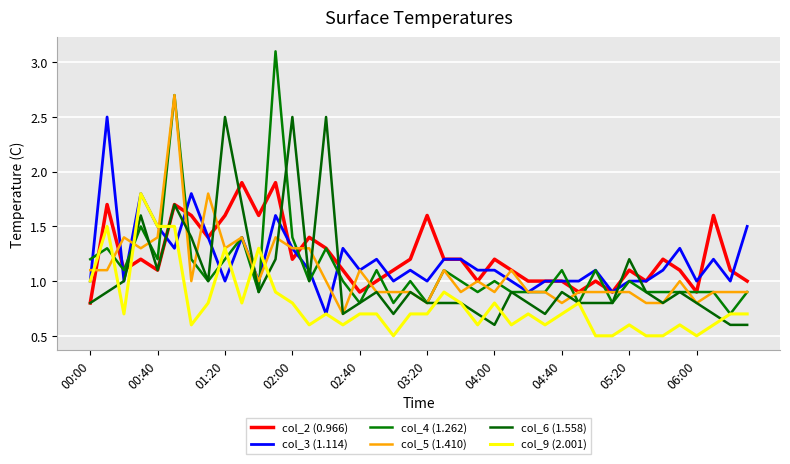

Is this an area chart (filled region under the line)?

No